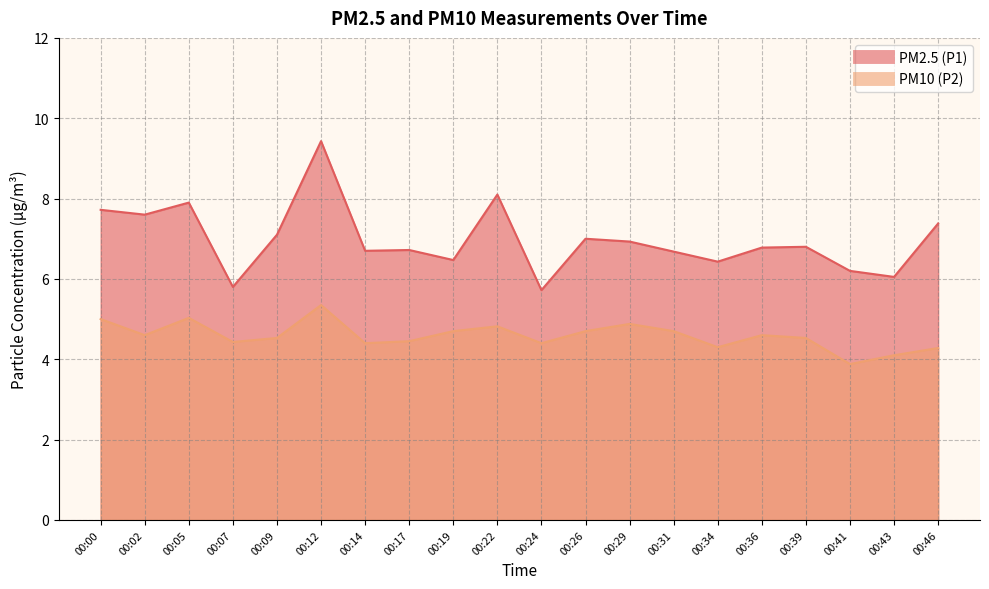

Reading left to right, transcribe all the data shown in this chart.

PM2.5 (P1): 7.7	7.6	7.9	5.8	7.1	9.4	6.7	6.7	6.5	8.1	5.7	7.0	6.9	6.7	6.4	6.8	6.8	6.2	6.0	7.4
PM10 (P2): 5.0	4.6	5.0	4.4	4.5	5.3	4.4	4.5	4.7	4.8	4.4	4.7	4.9	4.7	4.3	4.6	4.5	3.9	4.1	4.3